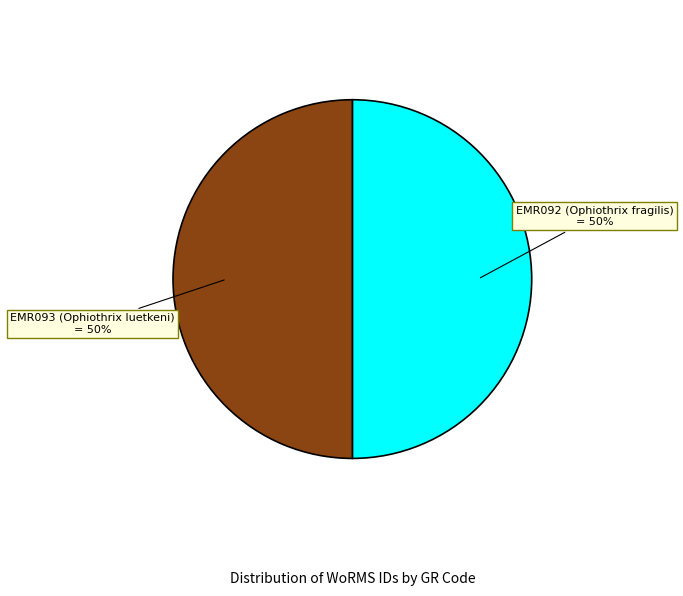

Which category has the biggest portion of the pie?

EMR093 (Ophiothrix luetkeni)